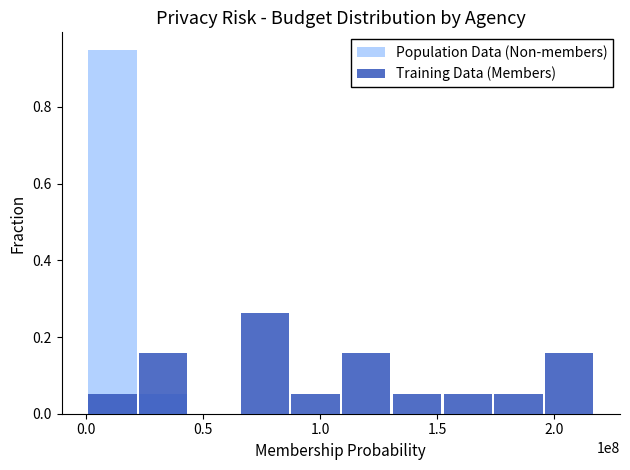

How many categories are shown in the chart?

10